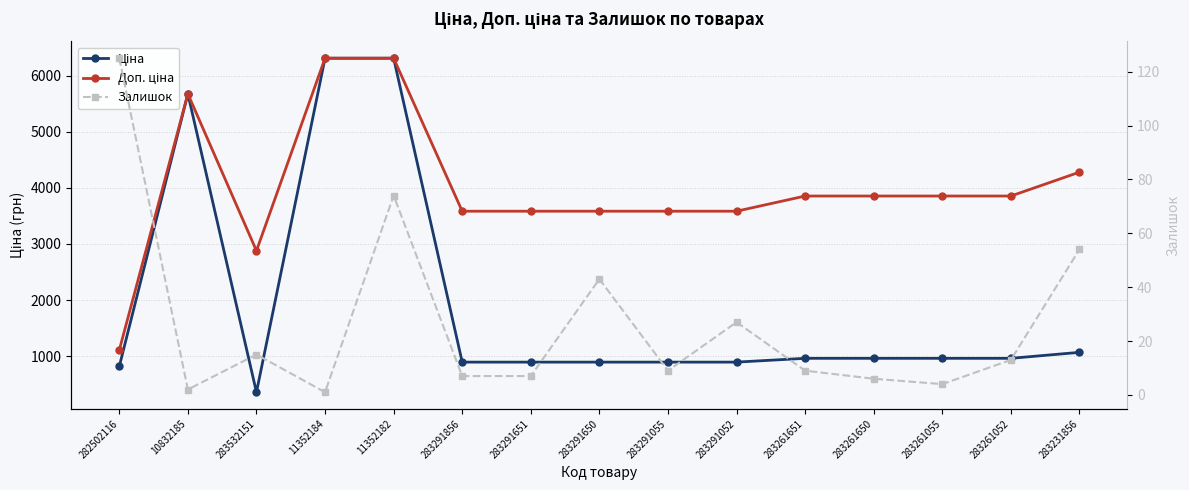

At which label does Залишок reach its peak?

282502116